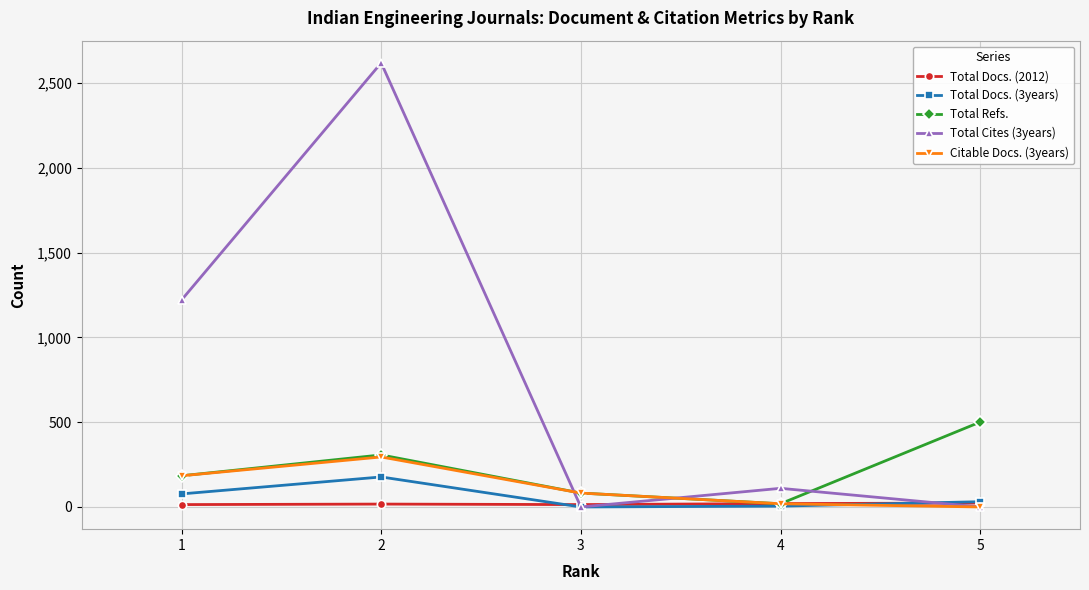

What is the sum of the Total Docs. (2012) values at 4 and 3?

34